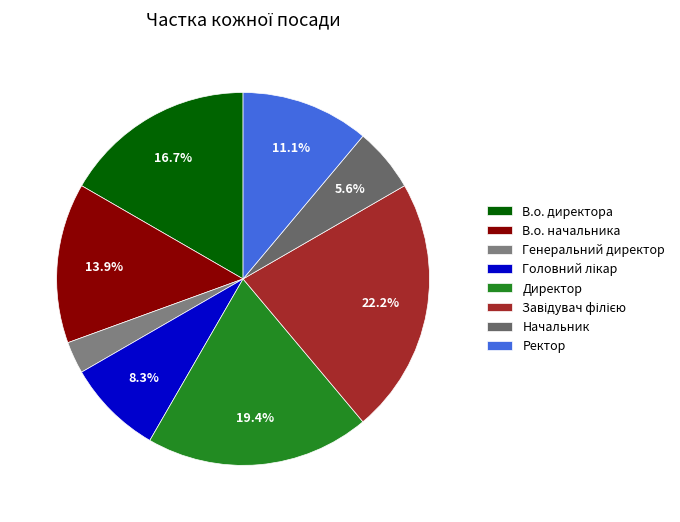

What percentage is the В.о. начальника slice, to the nearest percent?

14%